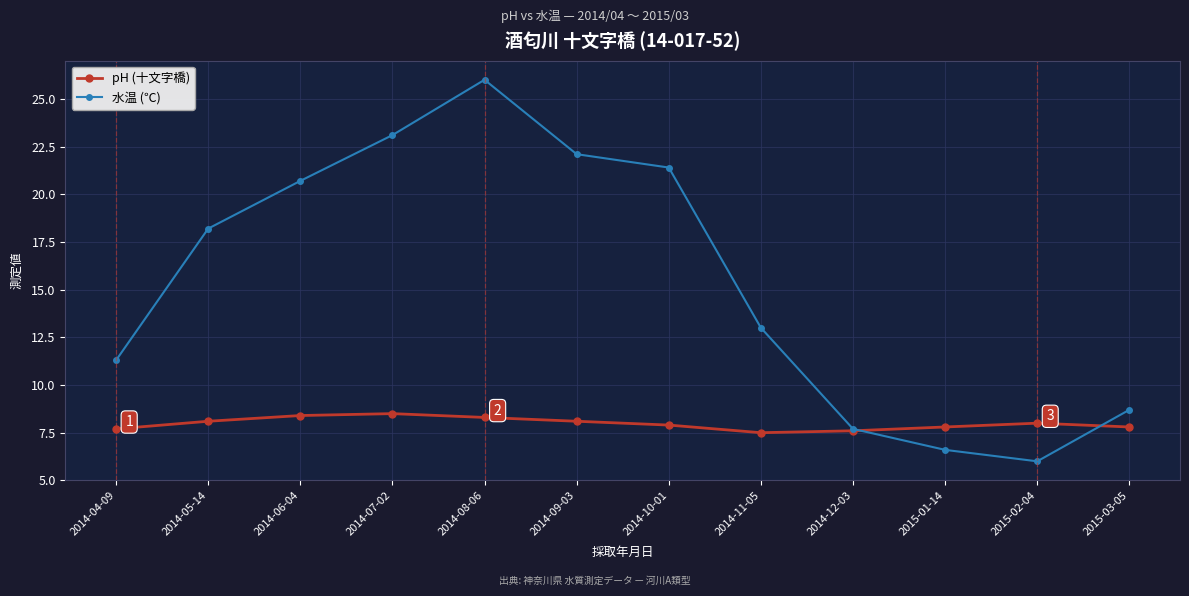

True or false: pH (十文字橋) and 水温 (℃) intersect in this chart.

True